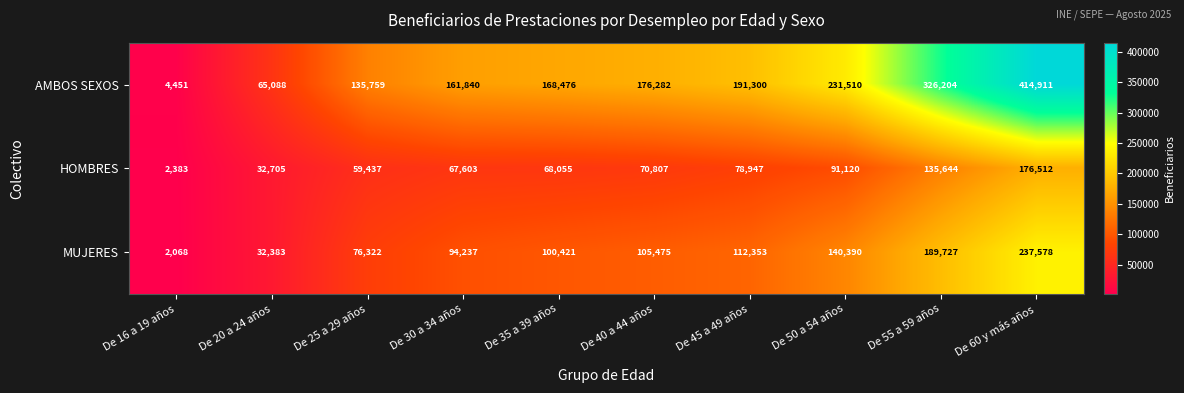

List the series in order of their overall mean, highest first.

AMBOS SEXOS, MUJERES, HOMBRES